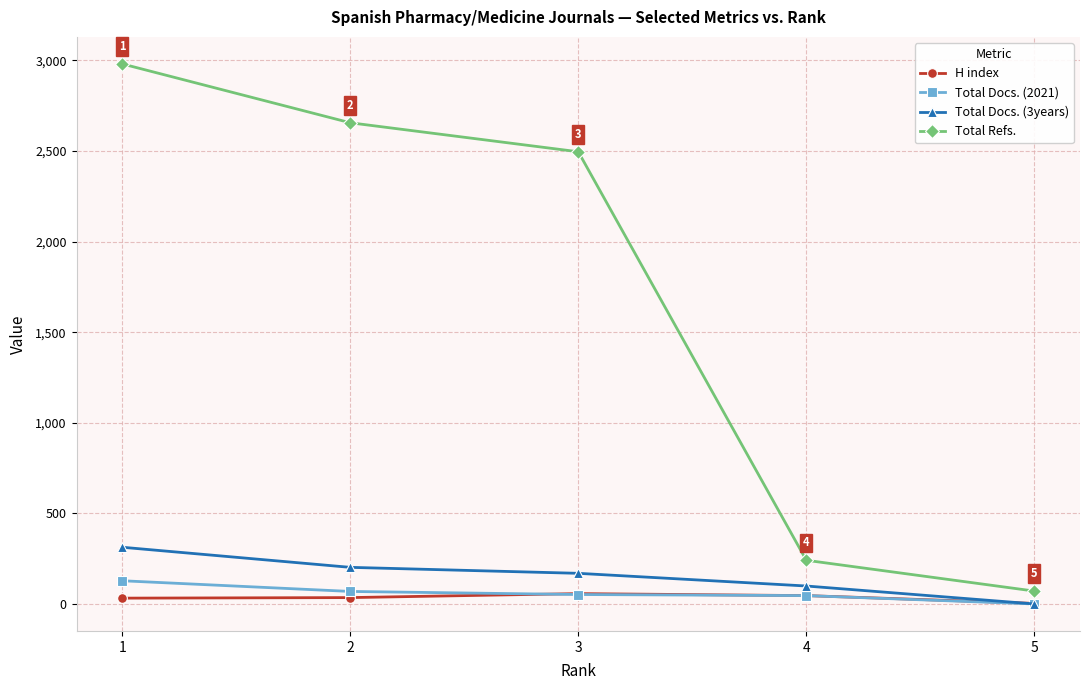

What is the greatest value displayed?

2981